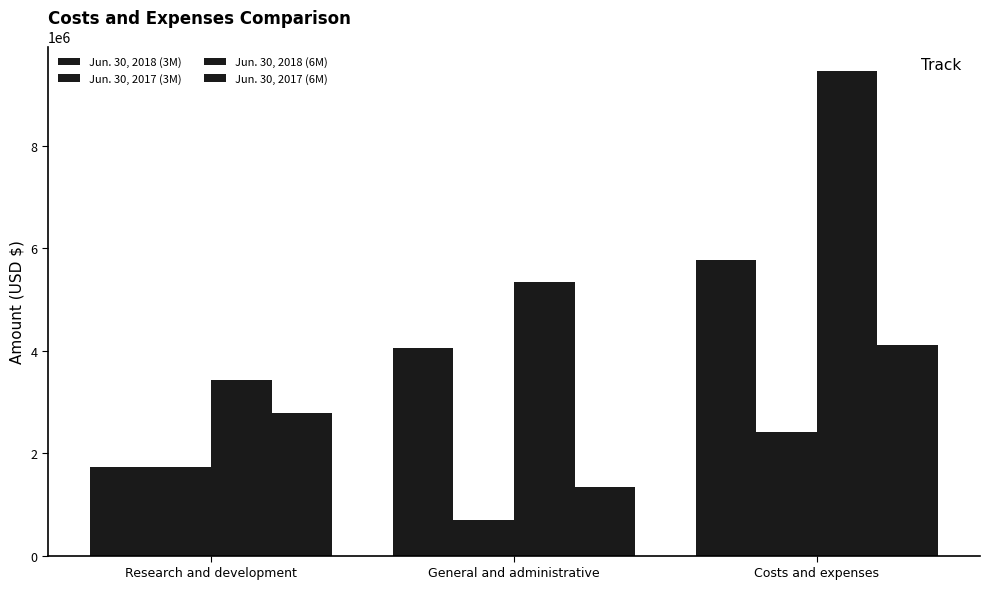

Reading right to left, what are all the values shown in this chart?

Jun. 30, 2018 (3M): 5771817	4042347	1729470
Jun. 30, 2017 (3M): 2418829	691422	1727407
Jun. 30, 2018 (6M): 9459170	5345469	3426703
Jun. 30, 2017 (6M): 4112279	1335585	2776694